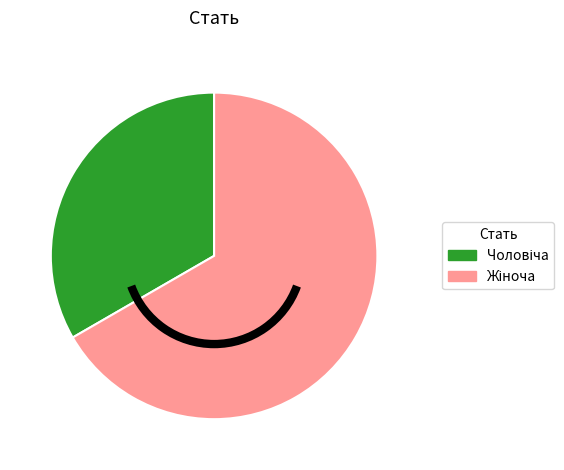

Count the number of slices in the pie.

2